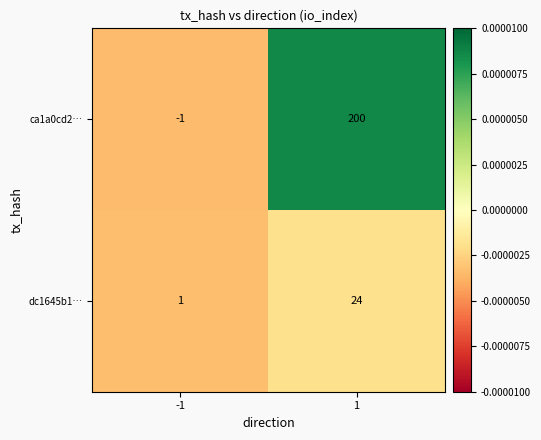

The dc1645b1… series shows 1 at -1. True or false?

True